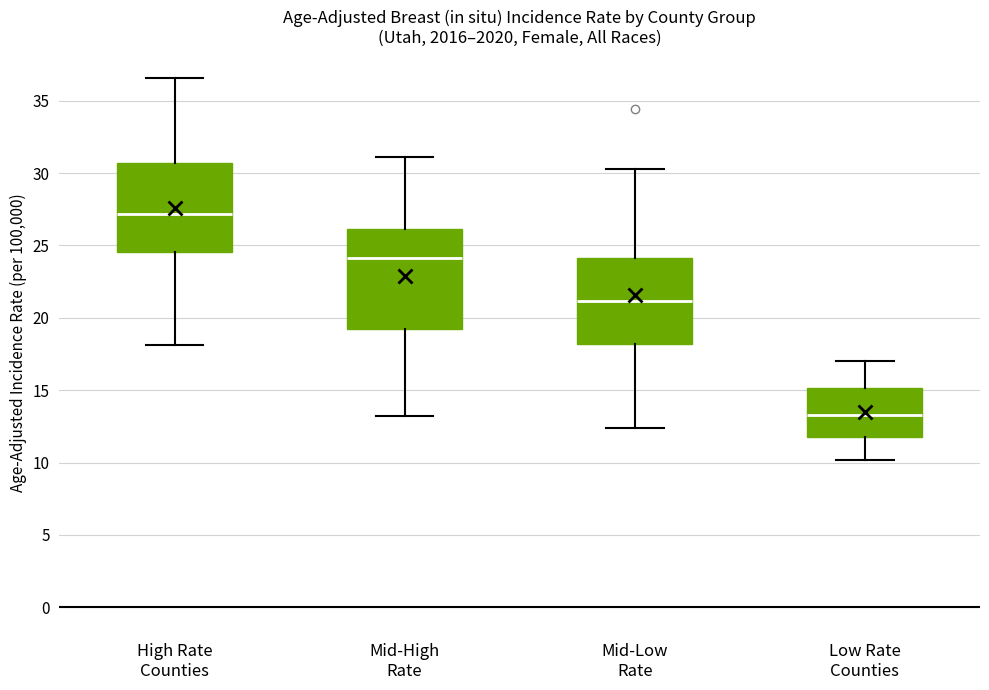

Reading left to right, transcribe this box plot: for each box, give where its median line is, the range the box spans, and where its two whiskers end, as read against the y-axis. The values are not printed on the chart, so give them approximately, as read against the axis.

High Rate Counties: median 27.0, box 24.5 to 30.5, whiskers 18.0 to 36.5
Mid-High Rate: median 24.0, box 19.0 to 26.0, whiskers 13.0 to 31.0
Mid-Low Rate: median 21.0, box 18.0 to 24.0, whiskers 12.5 to 30.5
Low Rate Counties: median 13.5, box 12.0 to 15.0, whiskers 10.0 to 17.0